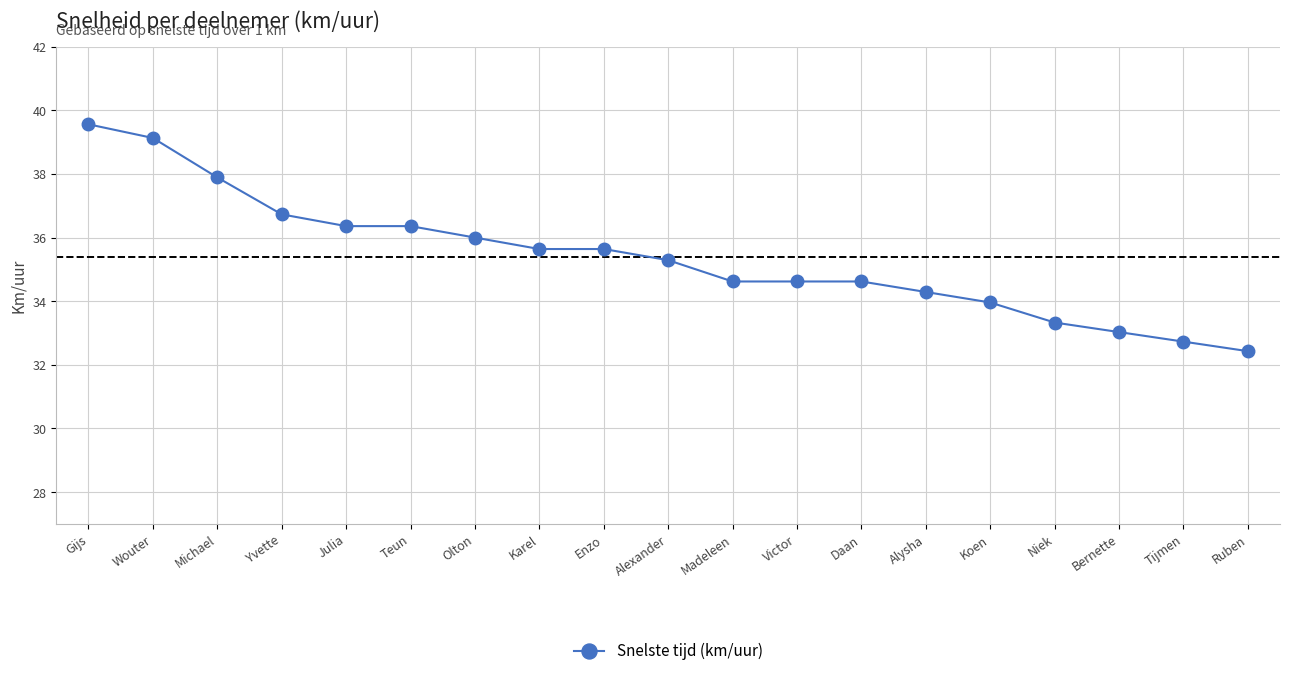

What is the difference between the second highest and second lowest values?

6.4